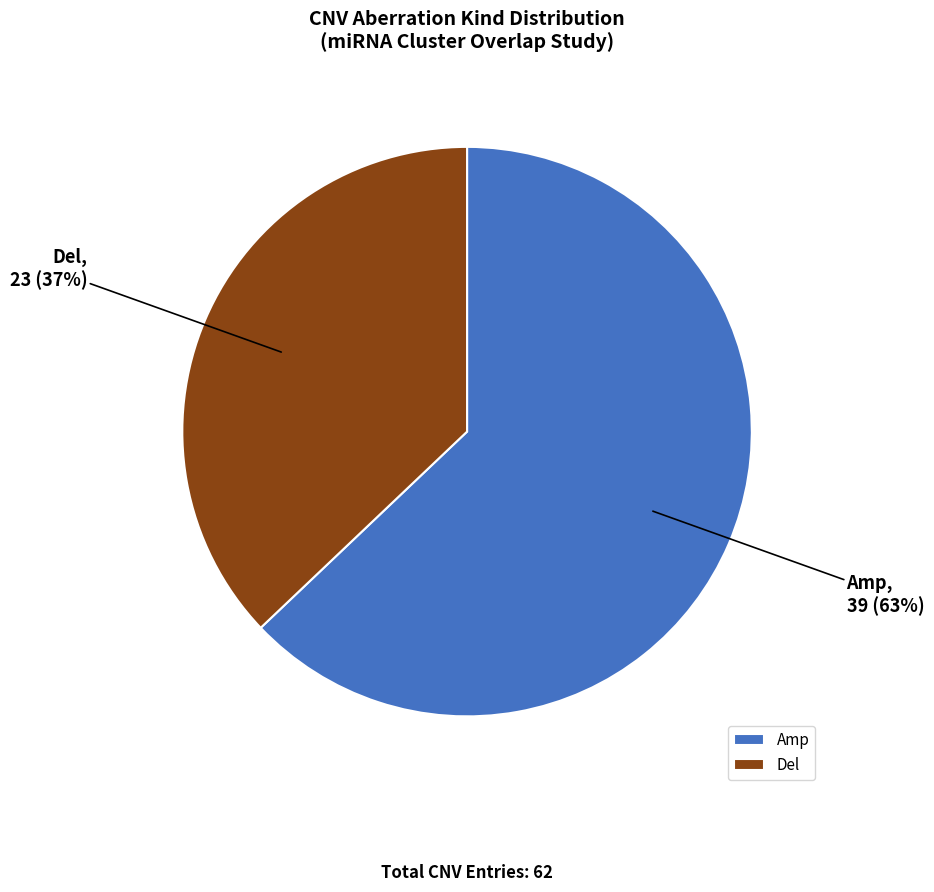

Count the number of slices in the pie.

2